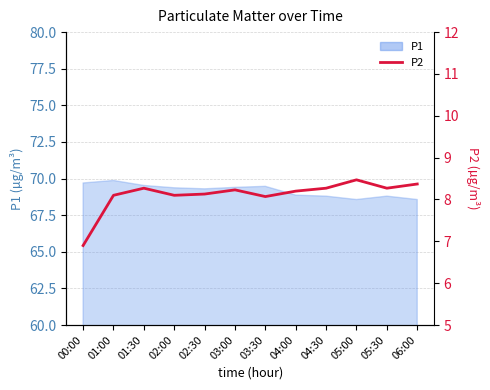

What is the minimum value shown in the chart?

6.9